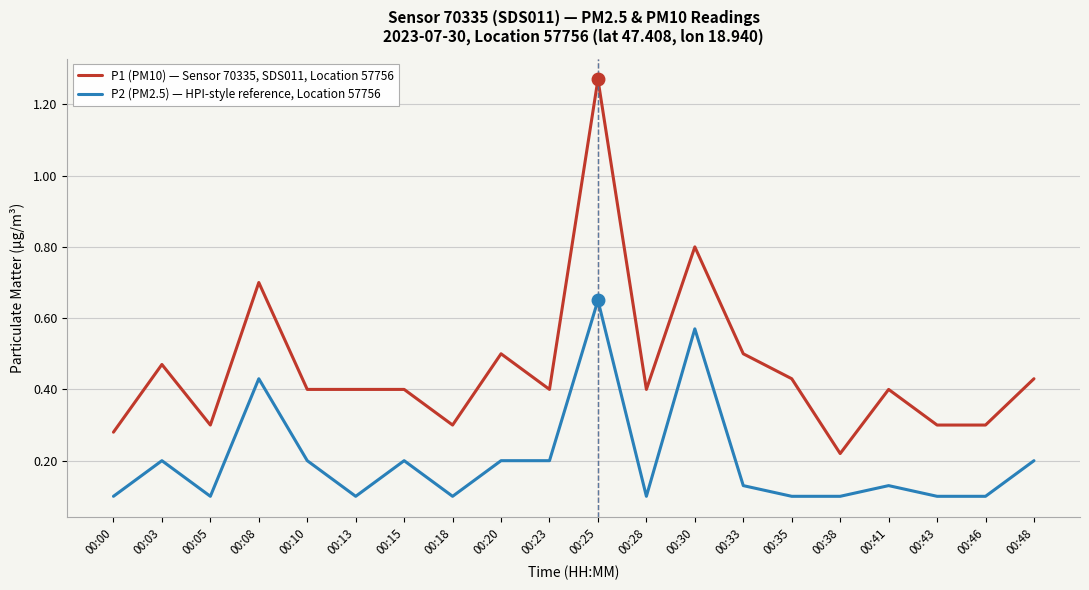

What is the sum of all P1 (PM10) — Sensor 70335, SDS011, Location 57756 values?

9.2